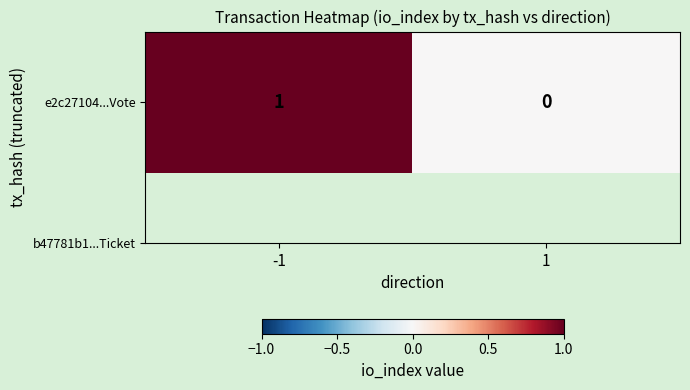

Which has a higher value, -1 or 1?

-1